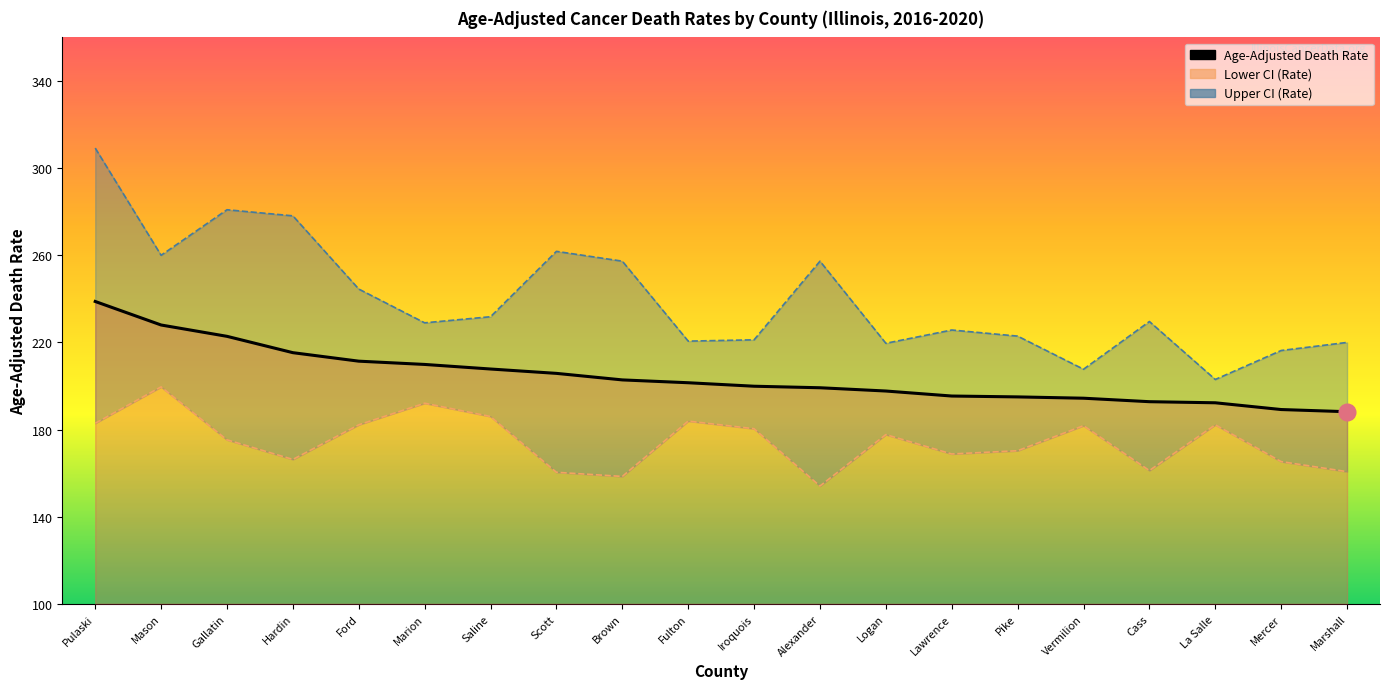

How many data points in Age-Adjusted Death Rate are less than 201?

10